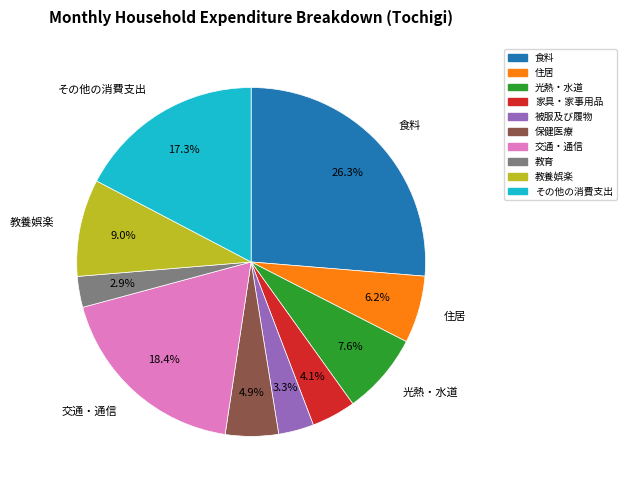

What percentage do 教養娯楽 and 教育 together represent?

11.9%